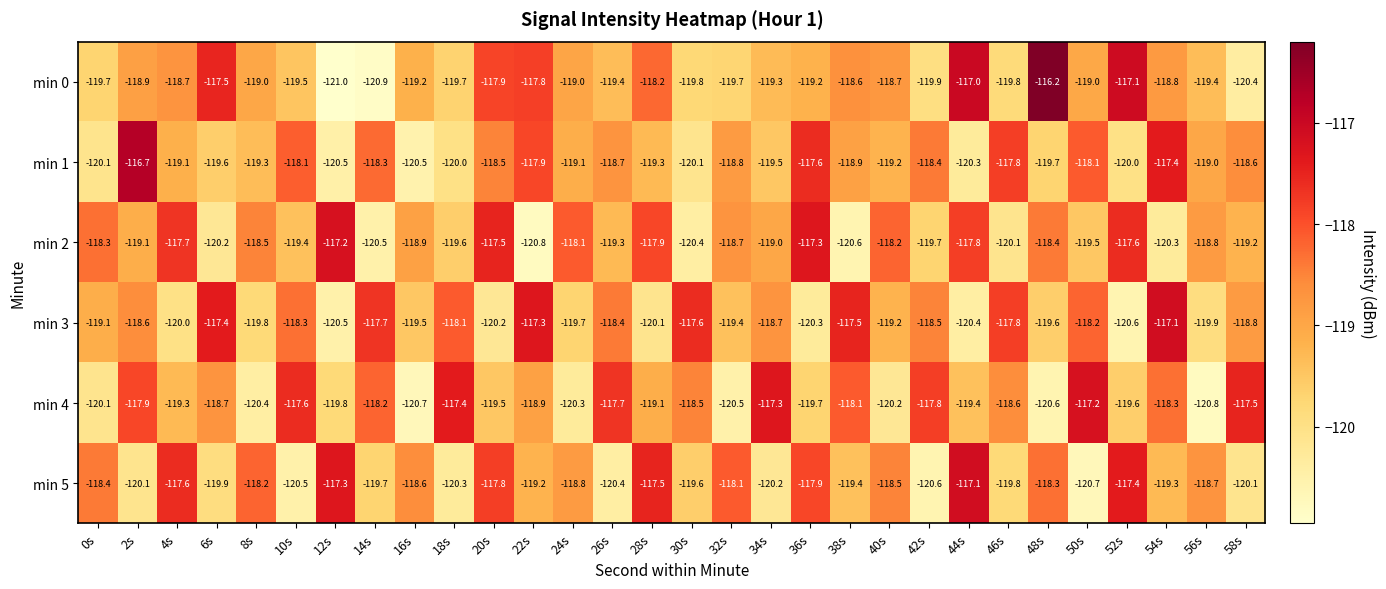

What value does the min 4 series have at 48s?

-120.6